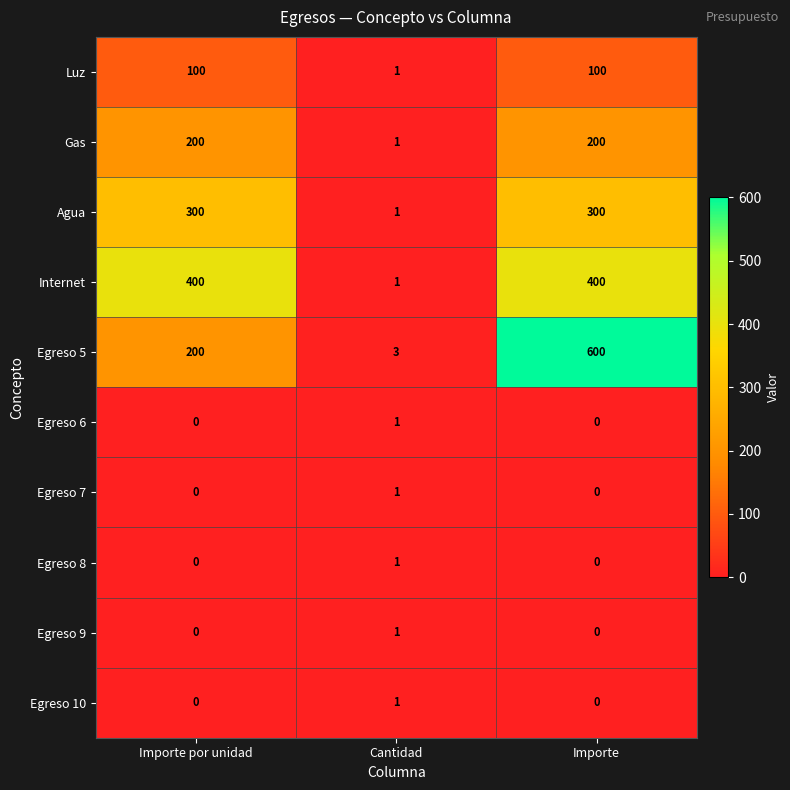

Which category has the highest value across all series?

Importe